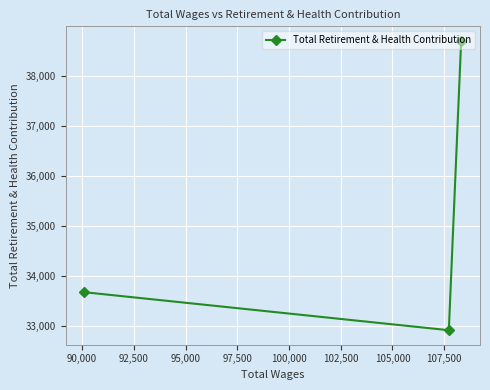

What is the value of the 1st point from the left?

33679